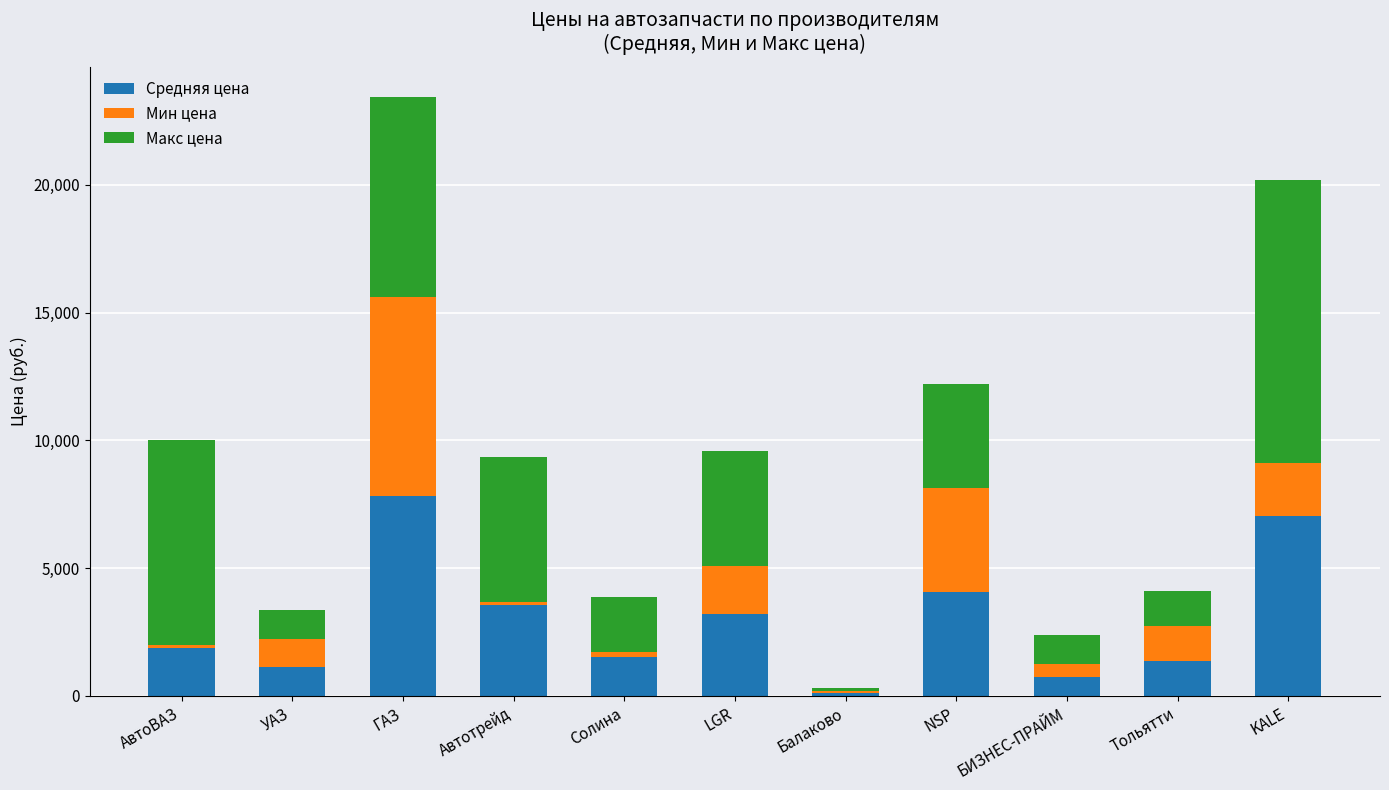

What is the sum of the Средняя цена values at LGR and ГАЗ?

11016.1